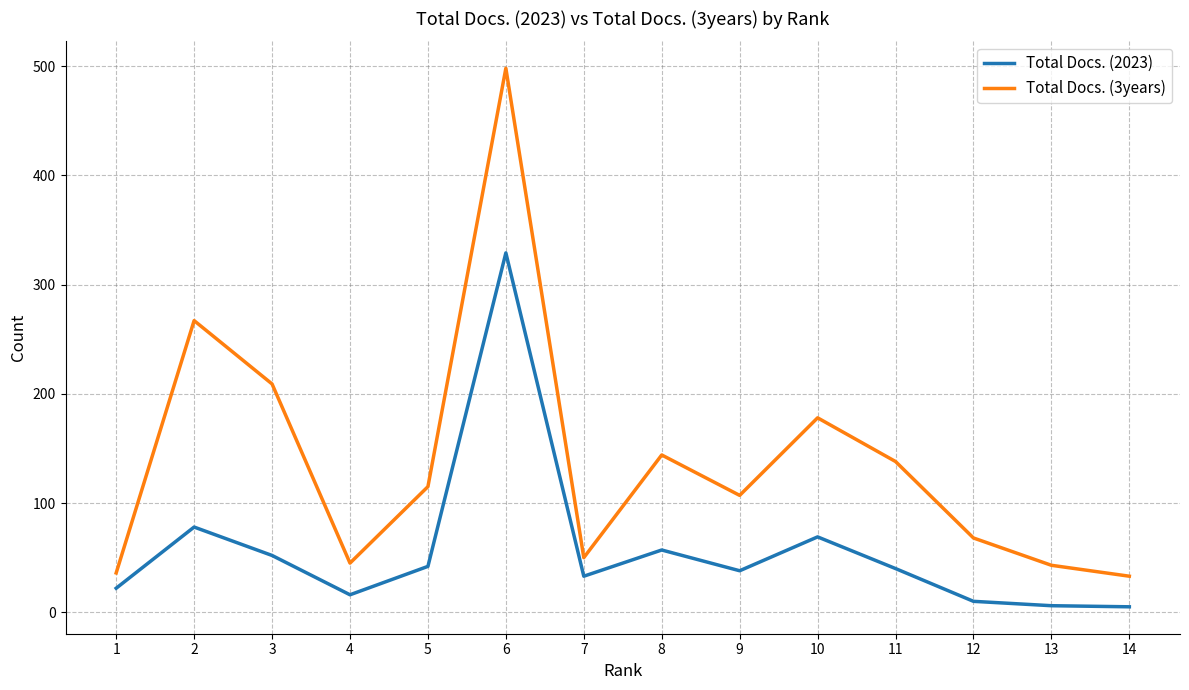

What is the sum of all Total Docs. (3years) values?

1931